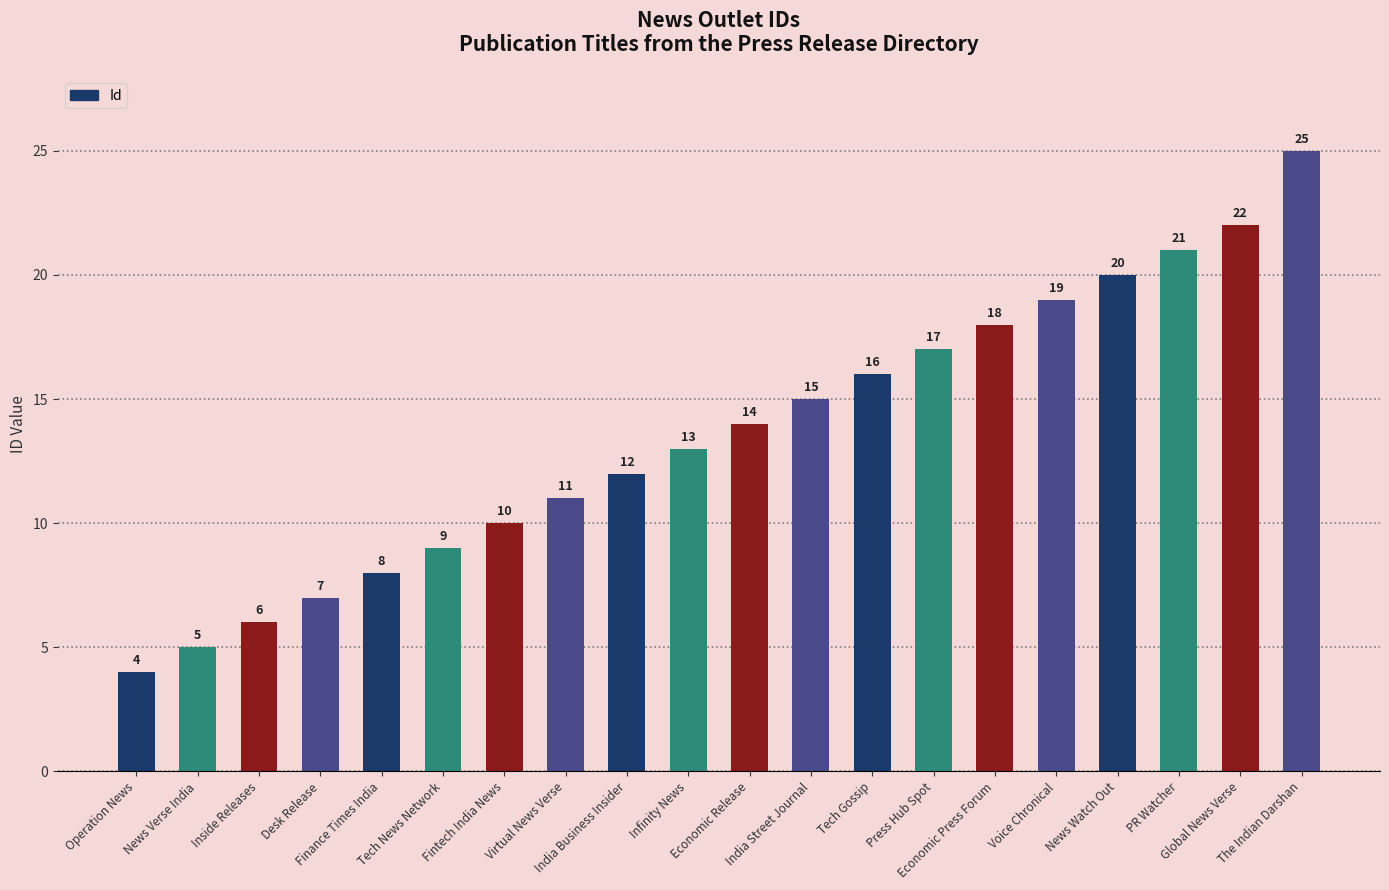

How many bars are there in total?

20